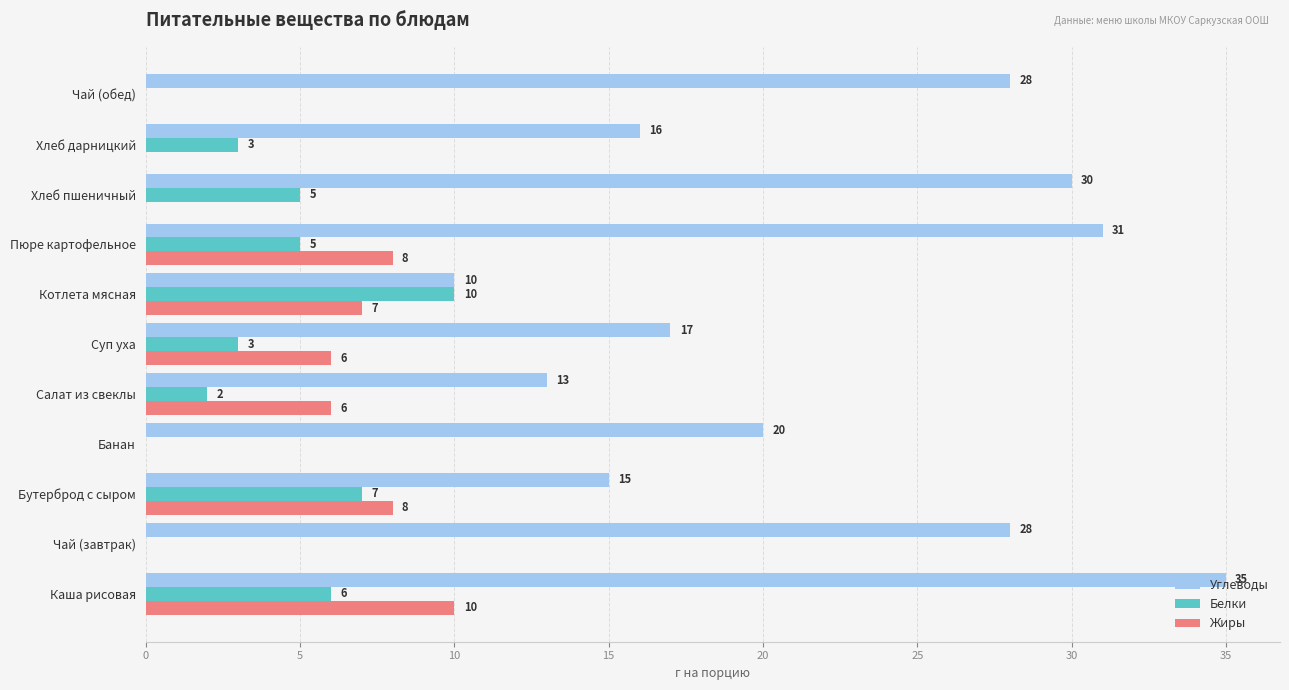

Read the Жиры value at Котлета мясная.

7